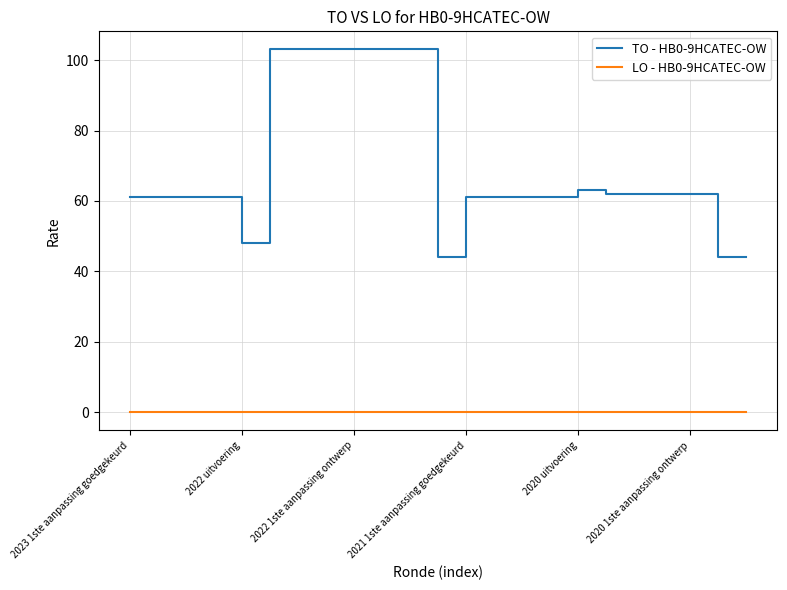

Which series has the largest range (max minus min)?

TO - HB0-9HCATEC-OW